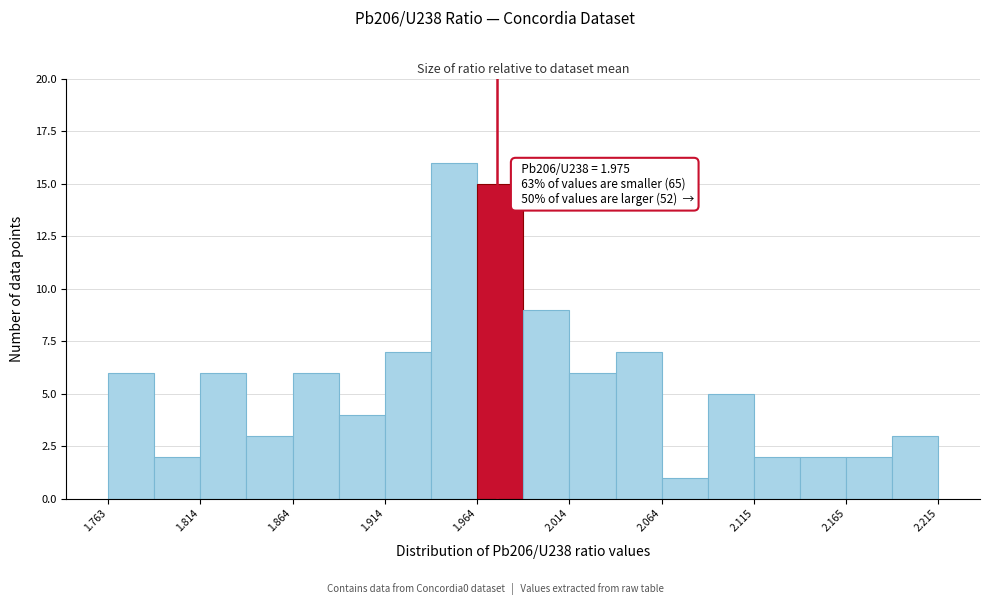

Around what value on the x-axis is the tallest bar? Give the approximate position of its centre, as read against the axis.

1.95